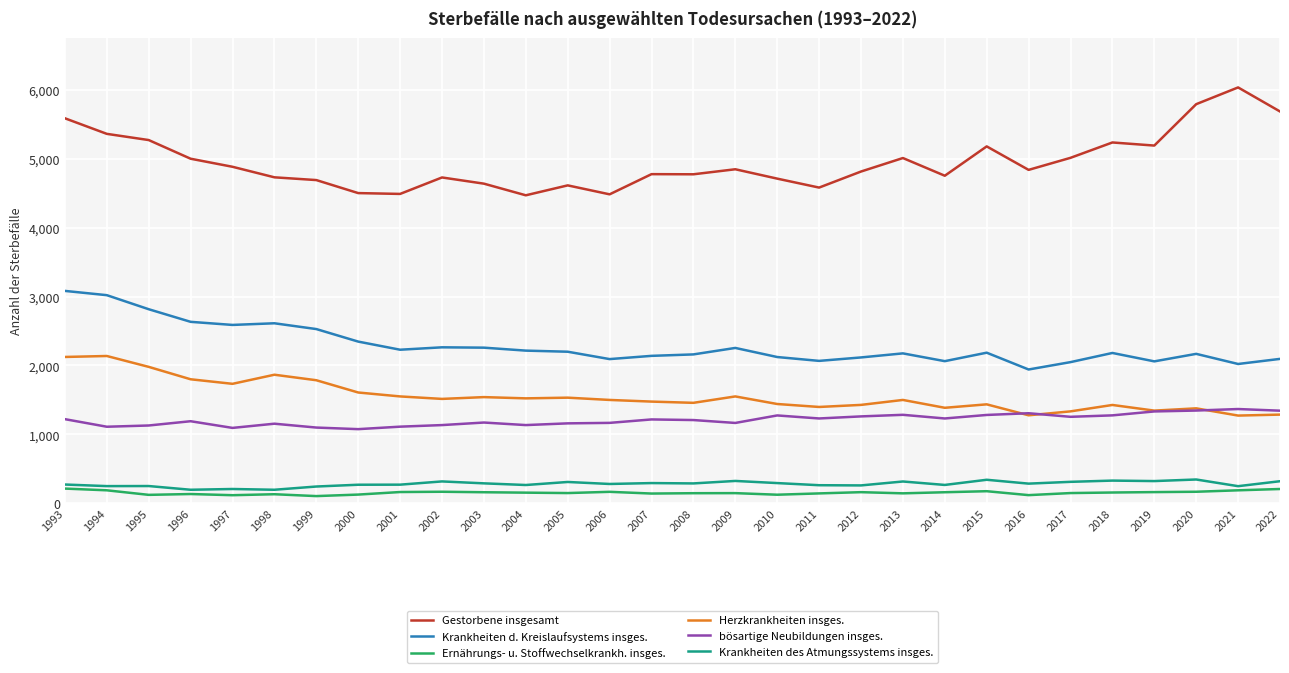

Does the chart display data point markers on the line(s)?

No